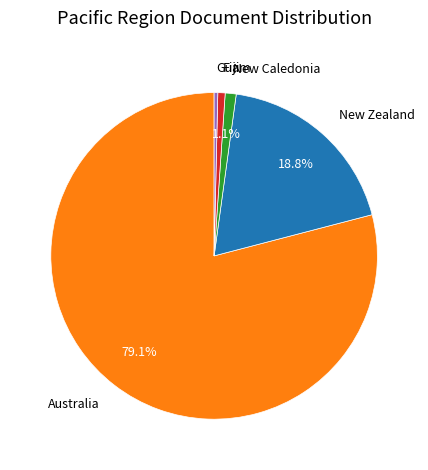

Which category has the biggest portion of the pie?

Australia